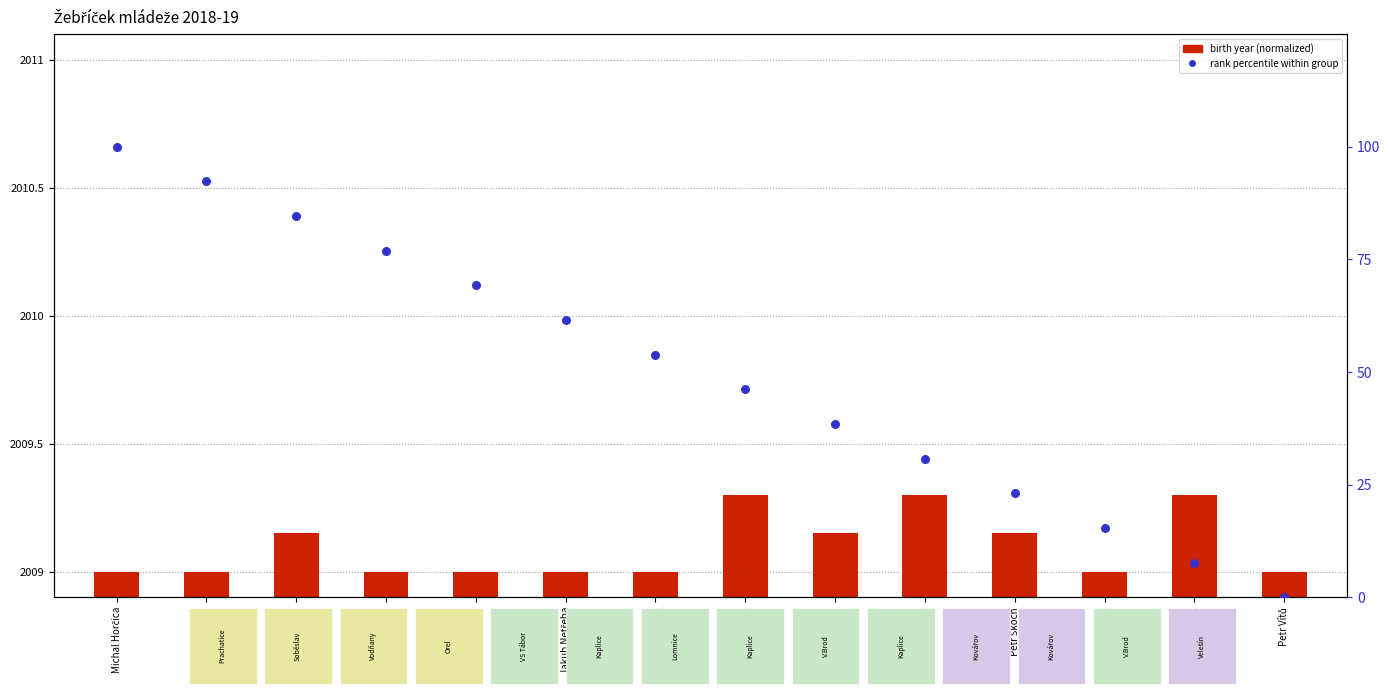

Is the value of rank percentile at Alex Matuška greater than the value of birth year (normalized) at Marek Liška?

Yes